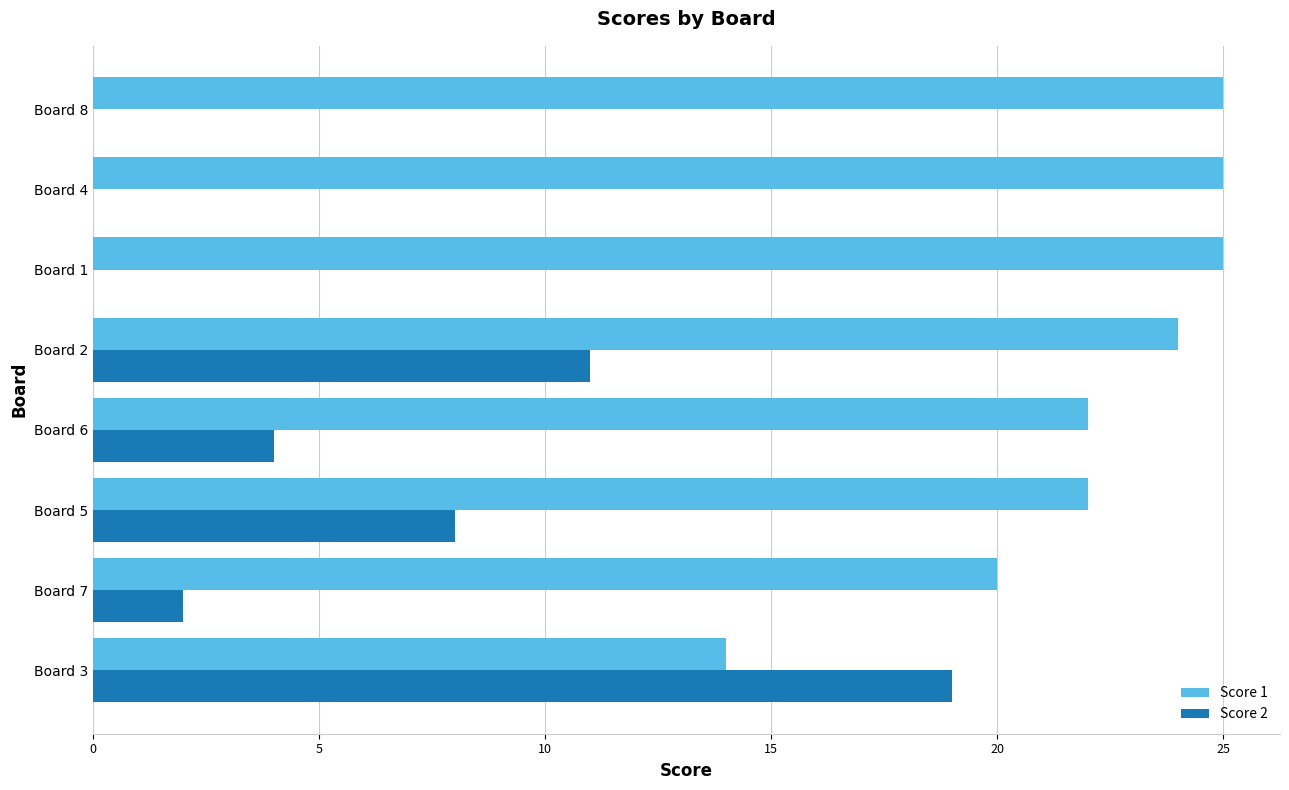

What are all the series names shown in the legend?

Score 1, Score 2